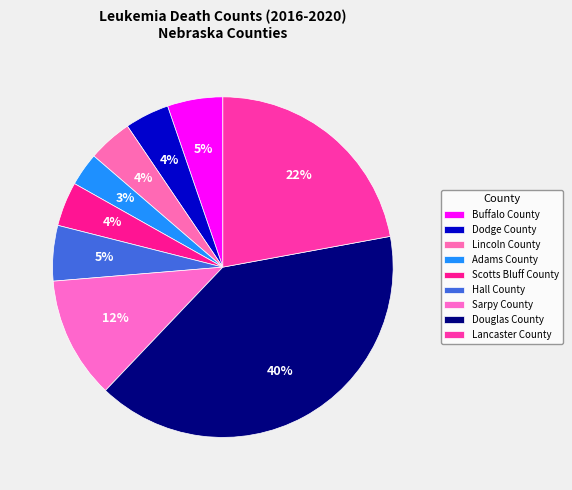

What is the largest slice in the pie chart?

Douglas County